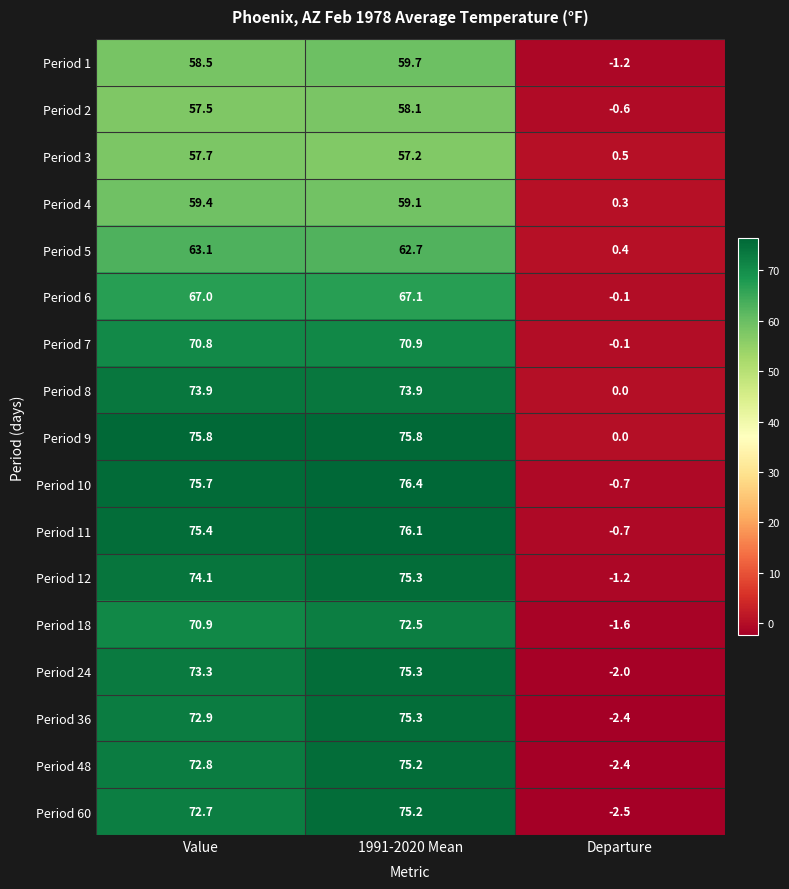

List the labels in order of Period 48 value, largest first.

1991-2020 Mean, Value, Departure